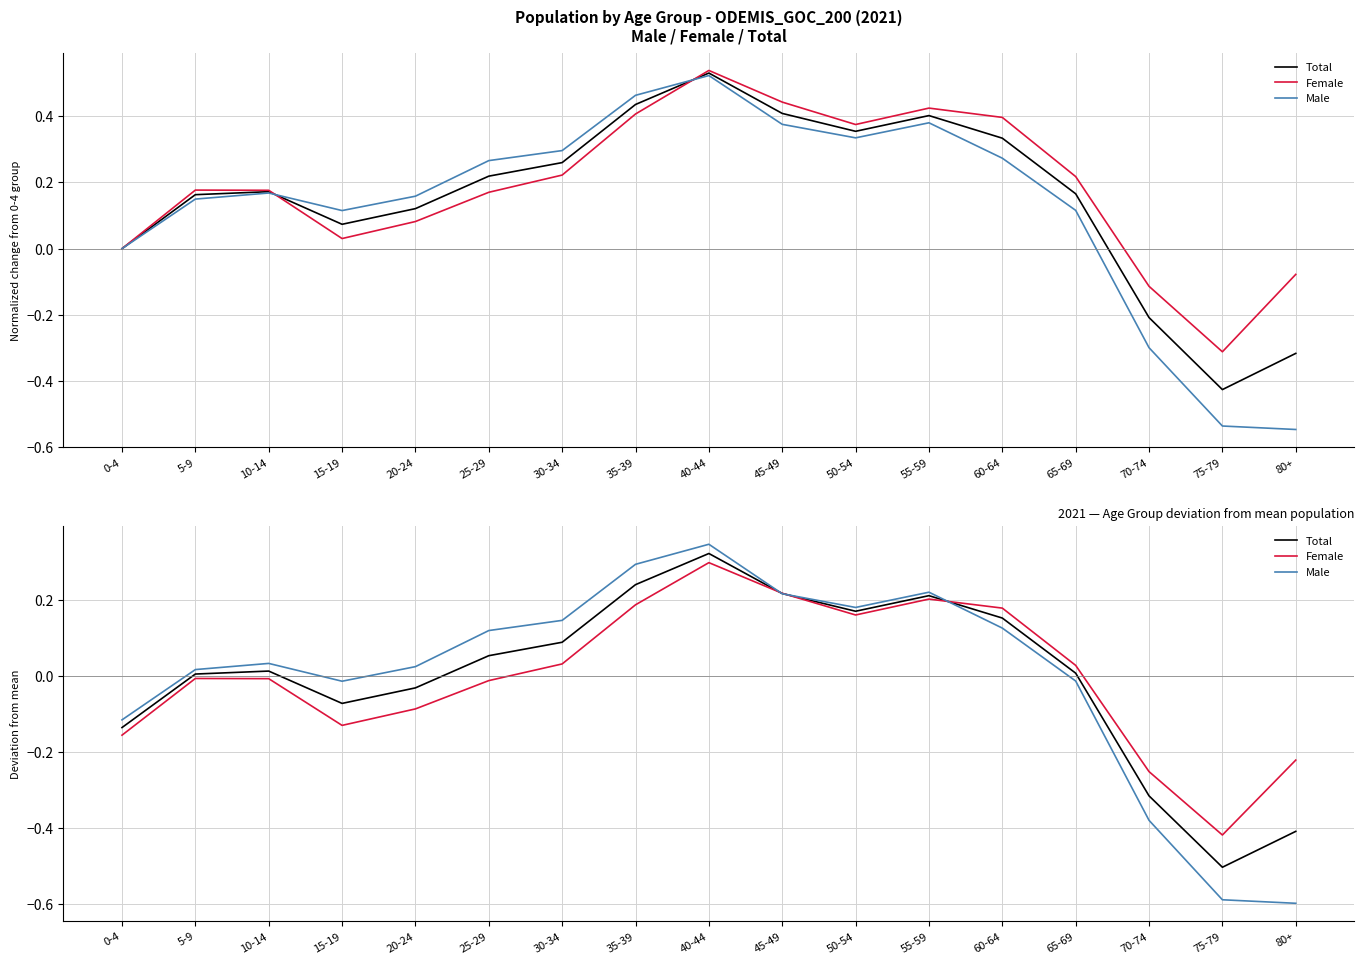

Which series has the largest total across all categories?

Female